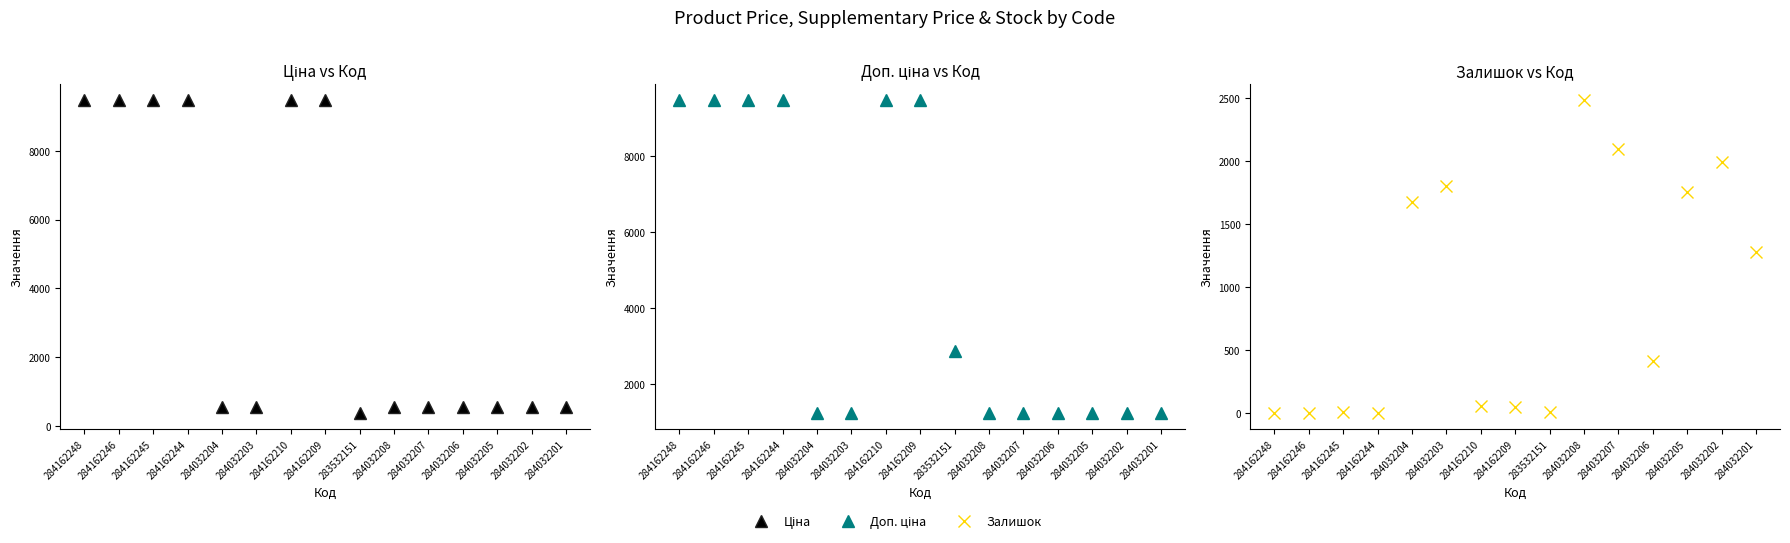

What are all the series names shown in the legend?

Ціна, Доп. ціна, Залишок